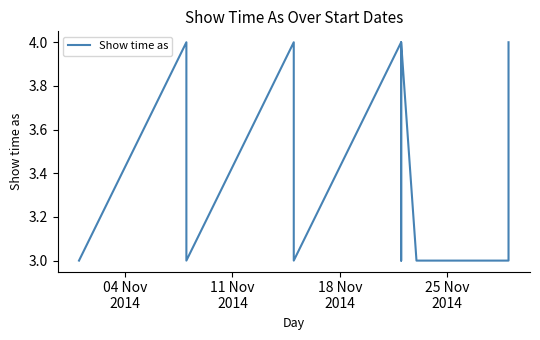

Does the chart display data point markers on the line(s)?

No